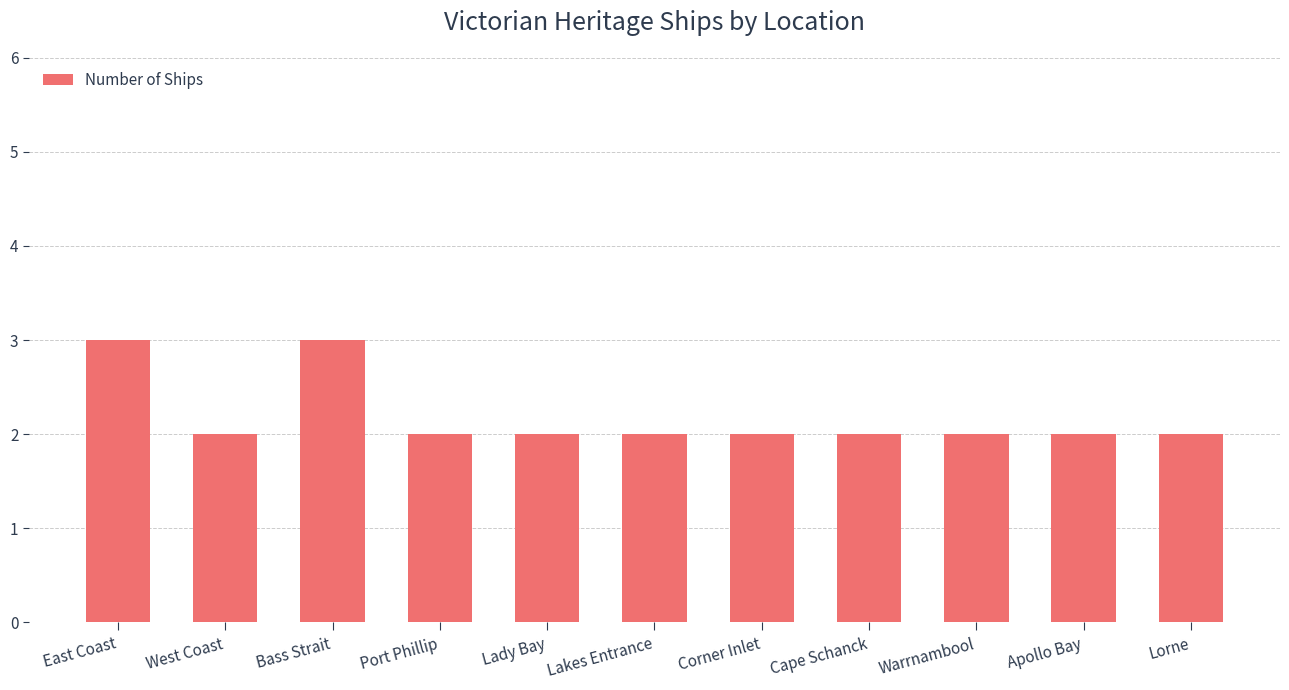

Approximately how many times larger is the value at Lakes Entrance compared to Apollo Bay?

1.0